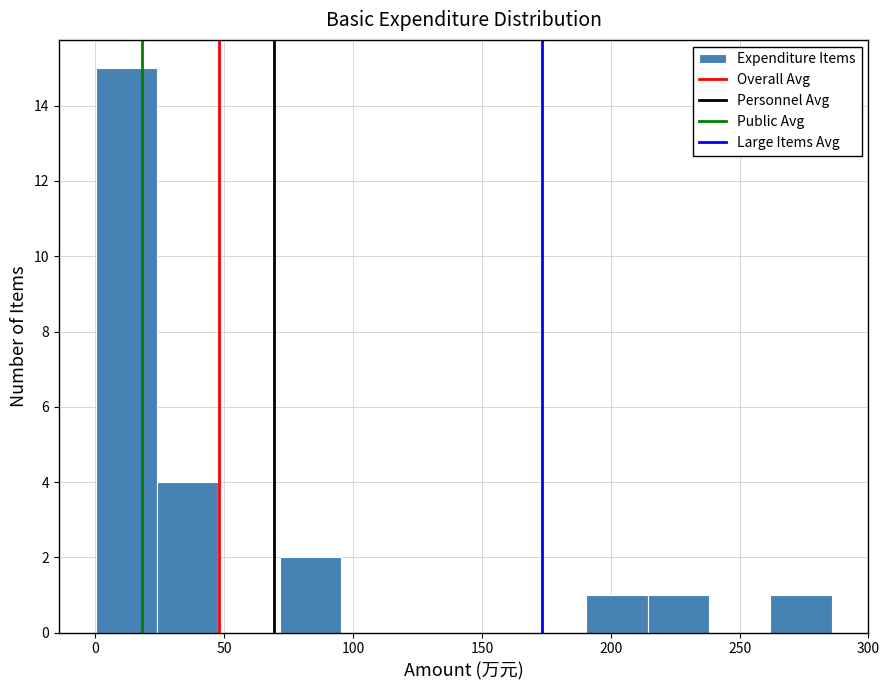

Over which range of the x-axis is the bar tallest?

0 to 25